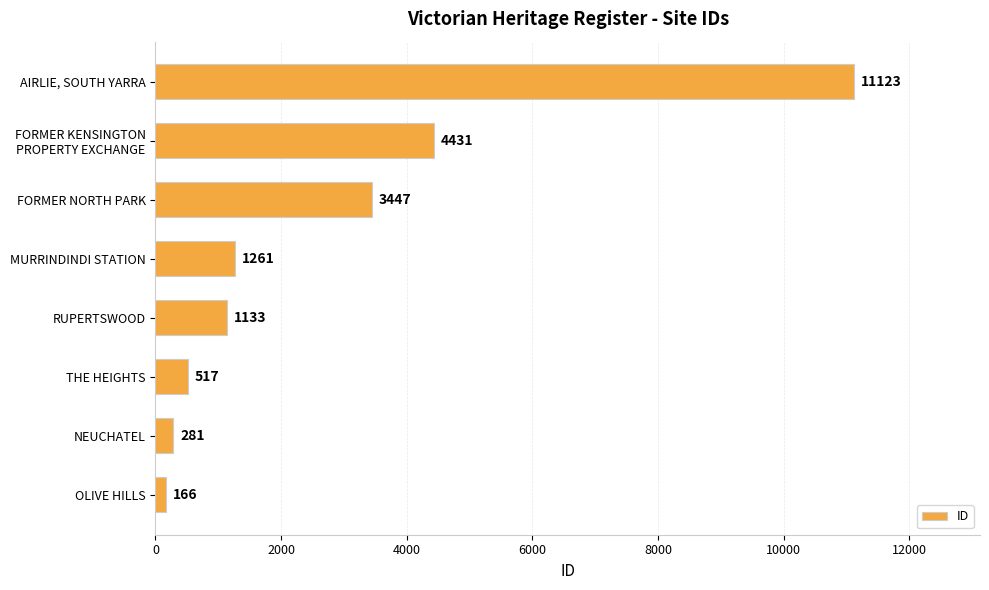

What is the minimum value shown in the chart?

166